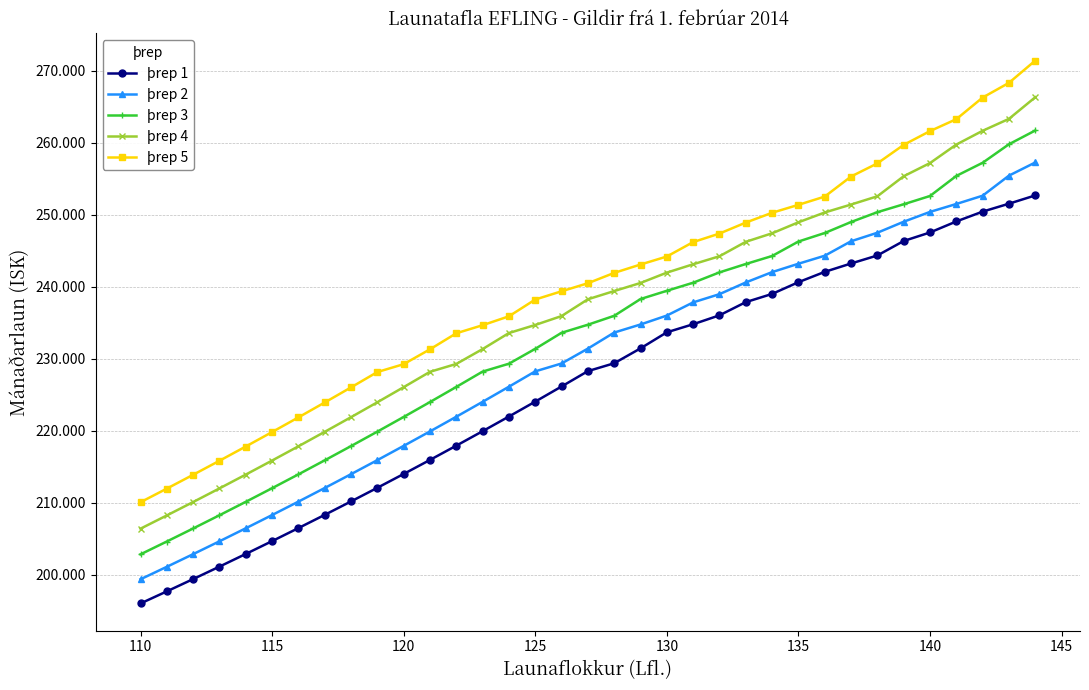

Is this an area chart (filled region under the line)?

No